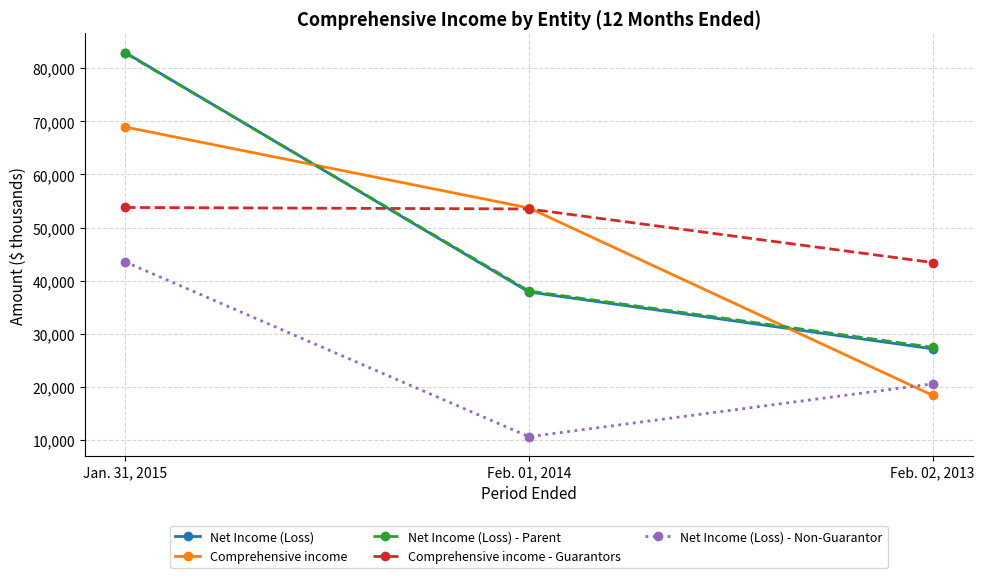

What is the sum of the Net Income (Loss) values at Feb. 02, 2013 and Feb. 01, 2014?

65100